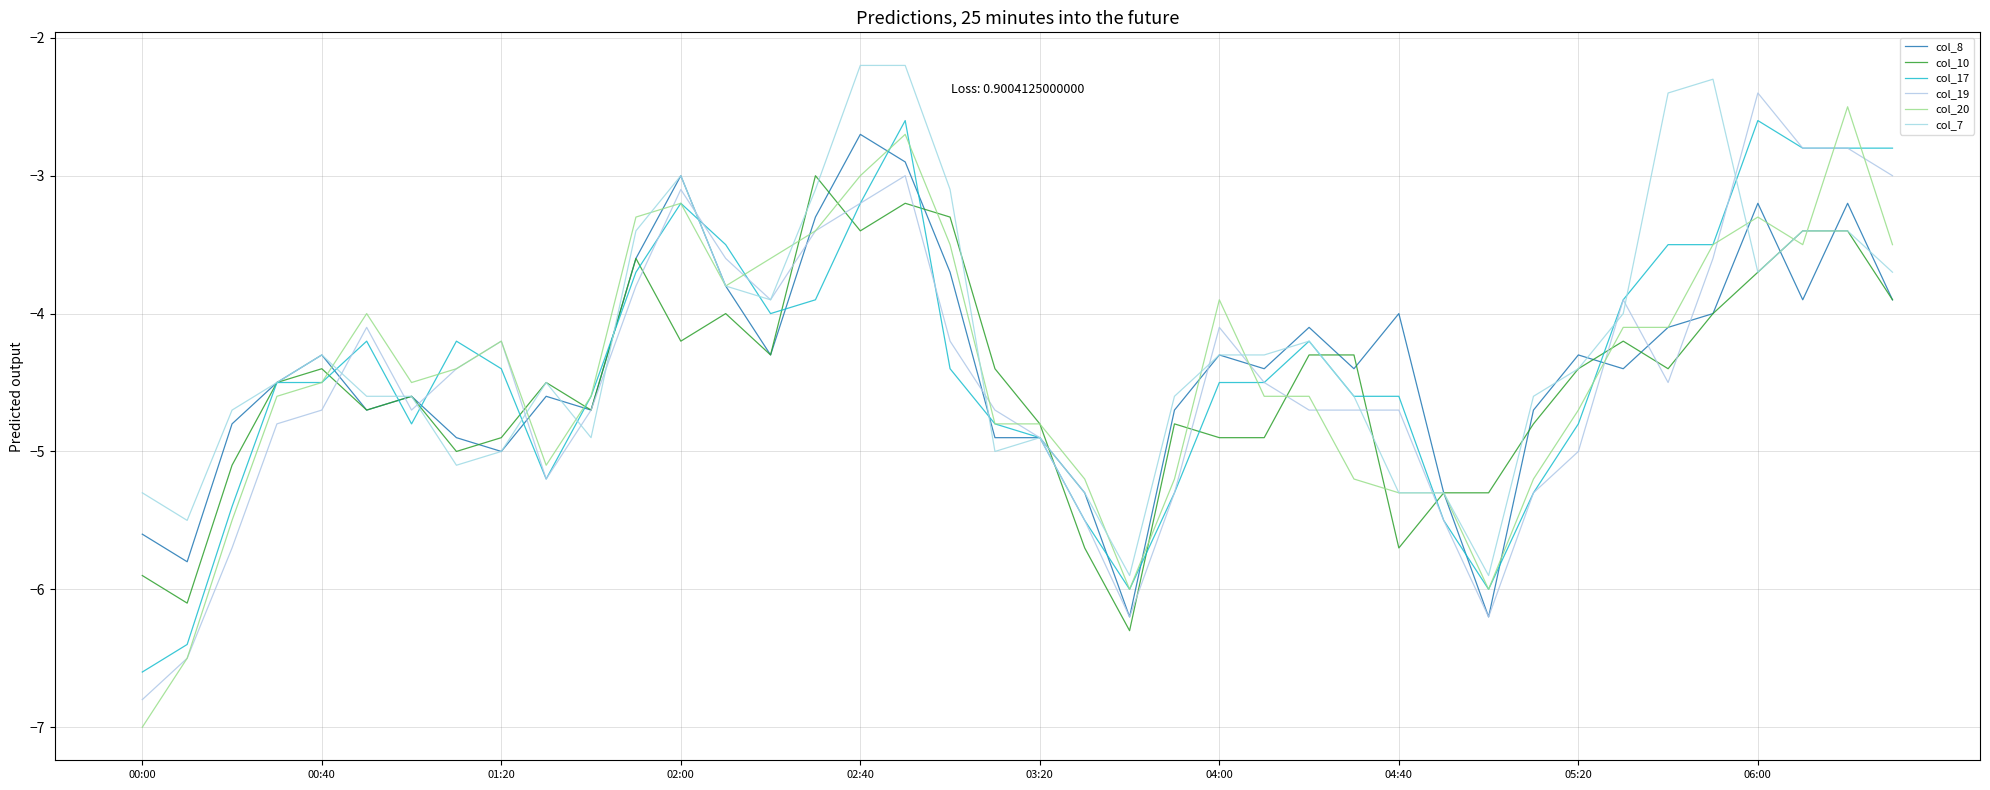

Reading left to right, extract all data points from this chart.

col_8: -5.6	-5.8	-4.8	-4.5	-4.3	-4.7	-4.6	-4.9	-5.0	-4.6	-4.7	-3.6	-3.0	-3.8	-4.3	-3.3	-2.7	-2.9	-3.7	-4.9	-4.9	-5.3	-6.2	-4.7	-4.3	-4.4	-4.1	-4.4	-4.0	-5.3	-6.2	-4.7	-4.3	-4.4	-4.1	-4.0	-3.2	-3.9	-3.2	-3.9
col_10: -5.9	-6.1	-5.1	-4.5	-4.4	-4.7	-4.6	-5.0	-4.9	-4.5	-4.7	-3.6	-4.2	-4.0	-4.3	-3.0	-3.4	-3.2	-3.3	-4.4	-4.8	-5.7	-6.3	-4.8	-4.9	-4.9	-4.3	-4.3	-5.7	-5.3	-5.3	-4.8	-4.4	-4.2	-4.4	-4.0	-3.7	-3.4	-3.4	-3.9
col_17: -6.6	-6.4	-5.4	-4.5	-4.5	-4.2	-4.8	-4.2	-4.4	-5.2	-4.6	-3.7	-3.2	-3.5	-4.0	-3.9	-3.2	-2.6	-4.4	-4.8	-4.9	-5.5	-6.0	-5.3	-4.5	-4.5	-4.2	-4.6	-4.6	-5.5	-6.0	-5.3	-4.8	-3.9	-3.5	-3.5	-2.6	-2.8	-2.8	-2.8
col_19: -6.8	-6.5	-5.7	-4.8	-4.7	-4.1	-4.7	-4.4	-4.2	-5.2	-4.7	-3.8	-3.1	-3.6	-3.9	-3.4	-3.2	-3.0	-4.2	-4.7	-4.9	-5.5	-6.2	-5.3	-4.1	-4.5	-4.7	-4.7	-4.7	-5.5	-6.2	-5.3	-5.0	-3.9	-4.5	-3.6	-2.4	-2.8	-2.8	-3.0
col_20: -7.0	-6.5	-5.5	-4.6	-4.5	-4.0	-4.5	-4.4	-4.2	-5.1	-4.6	-3.3	-3.2	-3.8	-3.6	-3.4	-3.0	-2.7	-3.5	-4.8	-4.8	-5.2	-6.0	-5.2	-3.9	-4.6	-4.6	-5.2	-5.3	-5.3	-6.0	-5.2	-4.7	-4.1	-4.1	-3.5	-3.3	-3.5	-2.5	-3.5
col_7: -5.3	-5.5	-4.7	-4.5	-4.3	-4.6	-4.6	-5.1	-5.0	-4.5	-4.9	-3.4	-3.0	-3.8	-3.9	-3.1	-2.2	-2.2	-3.1	-5.0	-4.9	-5.3	-5.9	-4.6	-4.3	-4.3	-4.2	-4.6	-5.3	-5.3	-5.9	-4.6	-4.4	-4.0	-2.4	-2.3	-3.7	-3.4	-3.4	-3.7